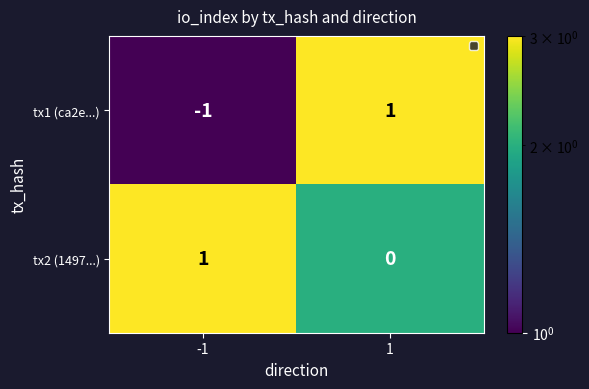

Which series has the largest total across all categories?

tx2 (1497...)